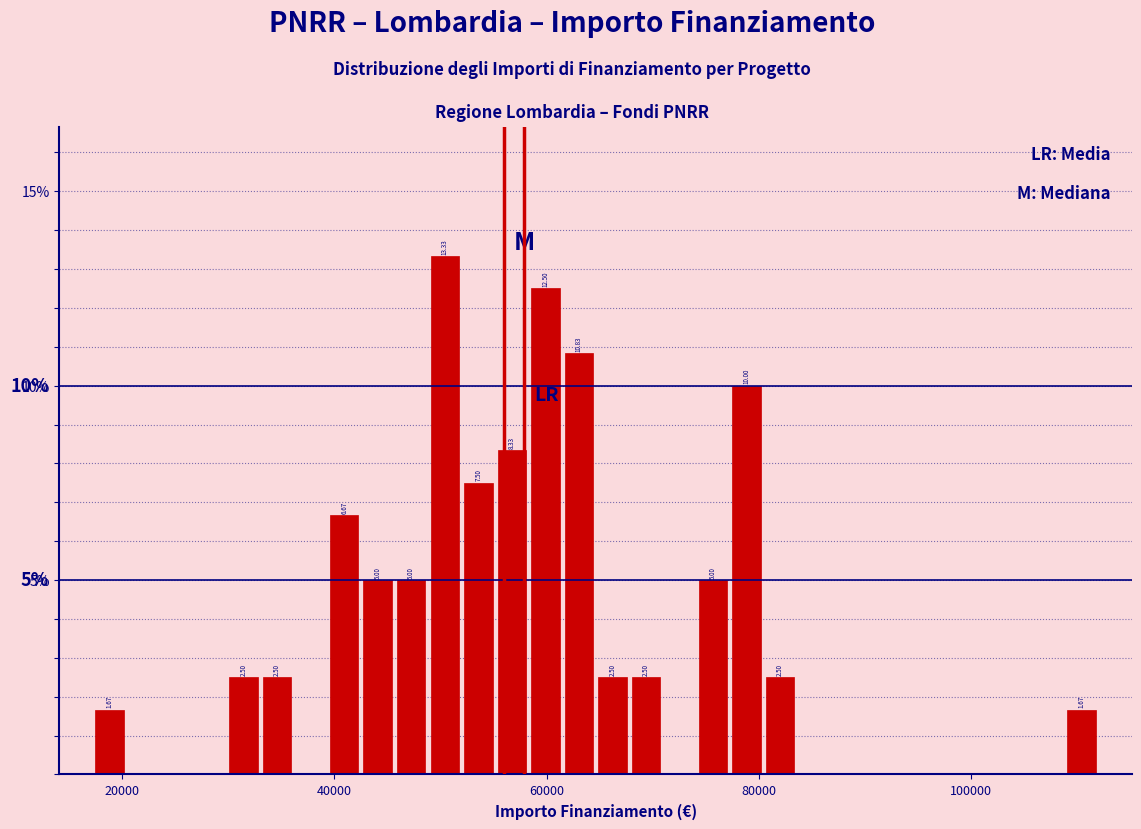

Read against the x-axis, roughly where is the centre of the tallest bar?

50000